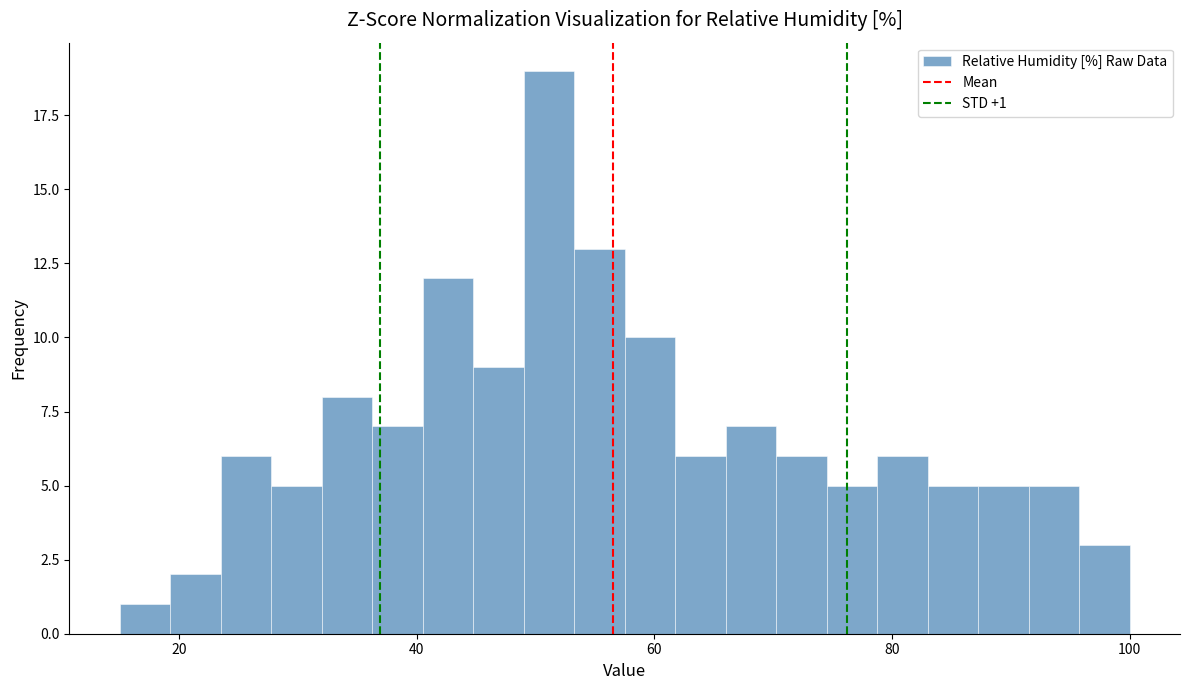

Read against the x-axis, roughly where is the centre of the tallest bar?

52